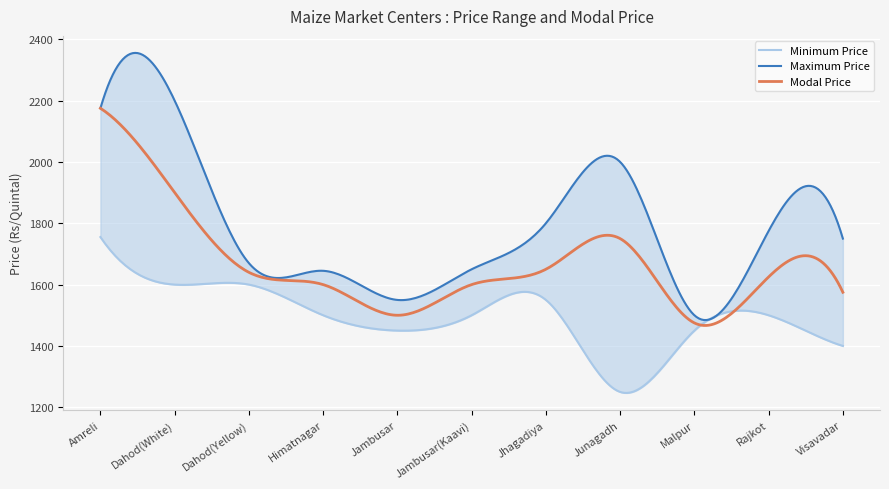

At Rajkot, list the series in order from largest to smallest.

Maximum Price, Modal Price, Minimum Price